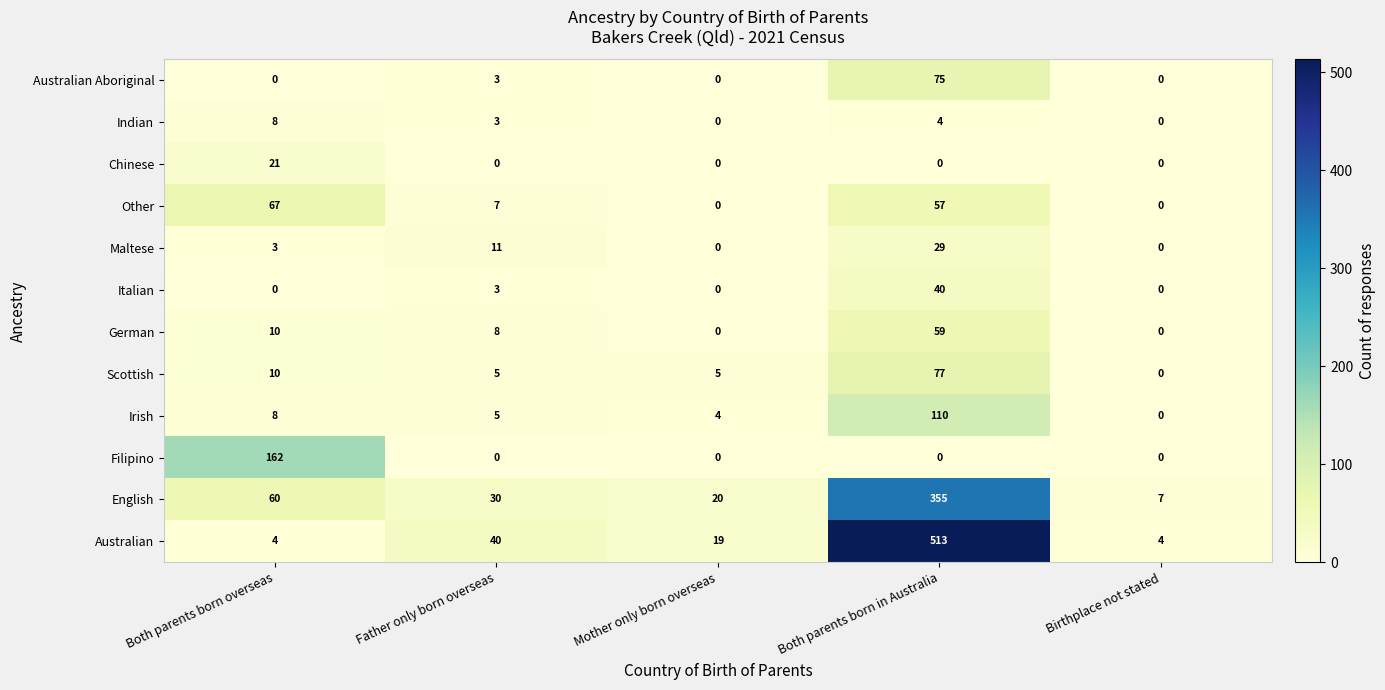

At which category does the chart reach its peak across all series?

Both parents born in Australia